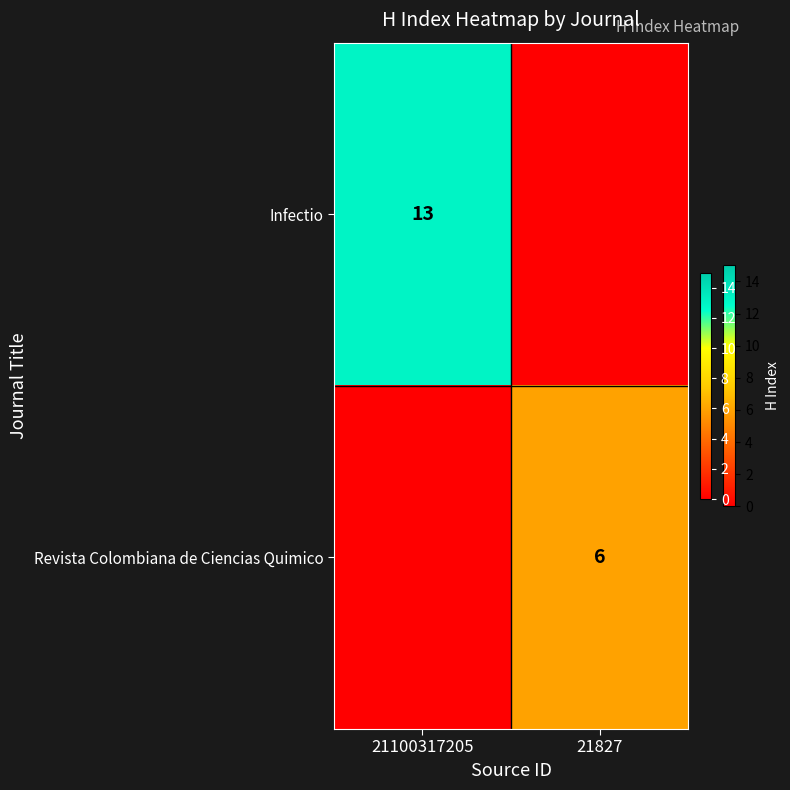

Is the value of Infectio at 21100317205 greater than the value of Revista Colombiana de Ciencias Quimico at 21827?

Yes